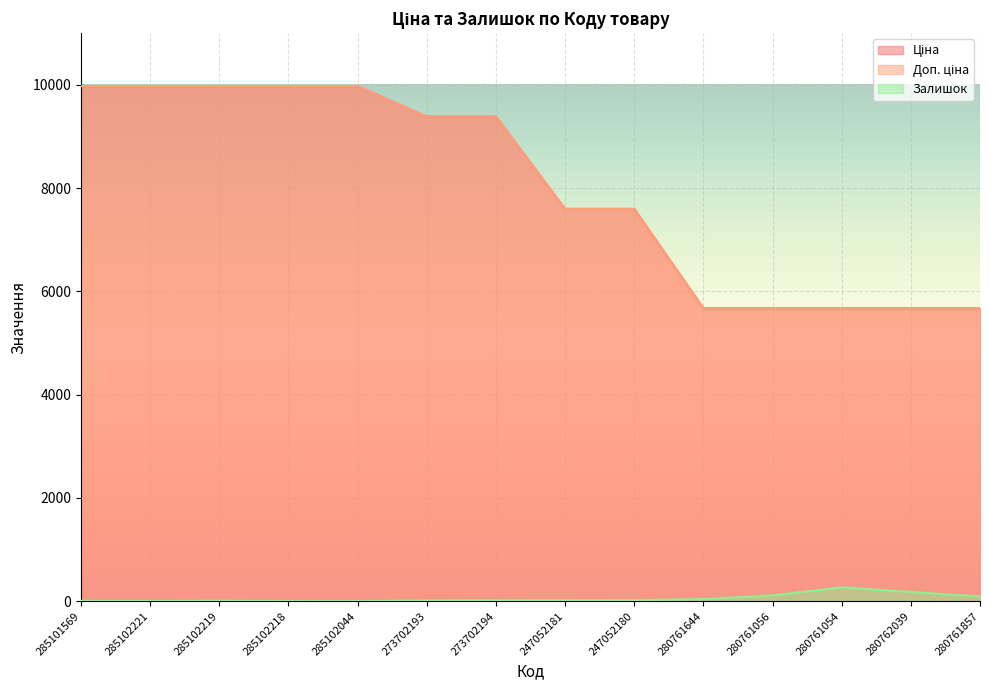

The value of Доп. ціна at 280761857 is 5673.8. True or false?

True